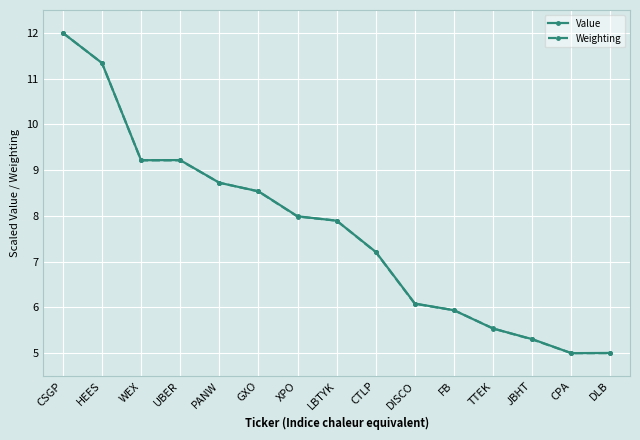

Where does the Value series first go above 7?

CSGP